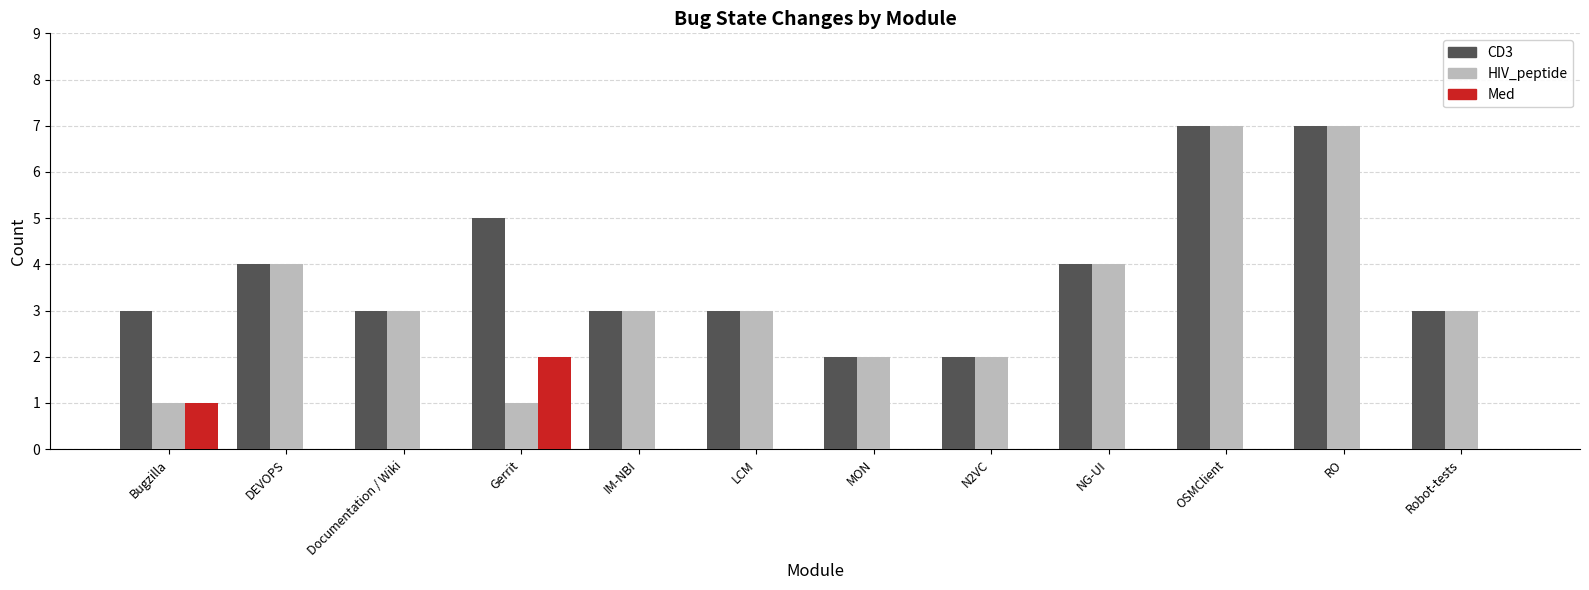

What is the sum of the HIV_peptide values at Documentation / Wiki and MON?

5